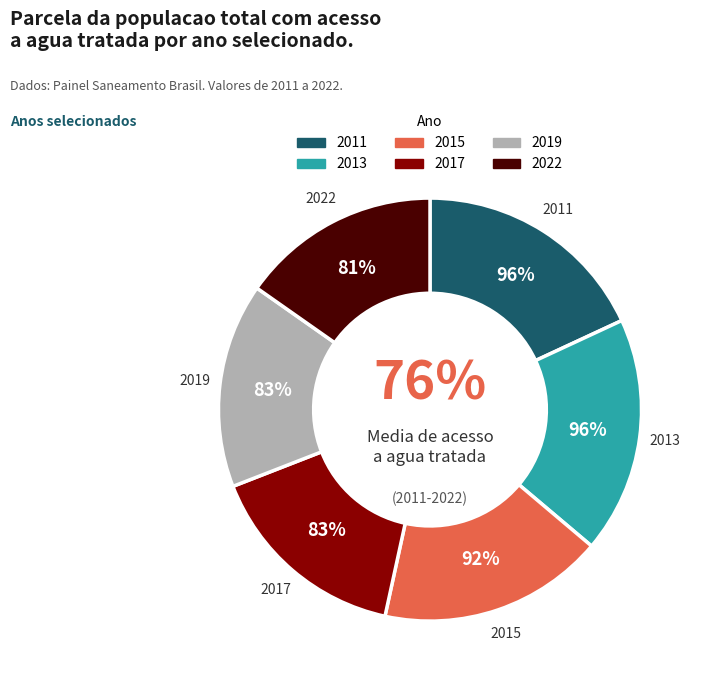

What is the largest slice in the pie chart?

2011